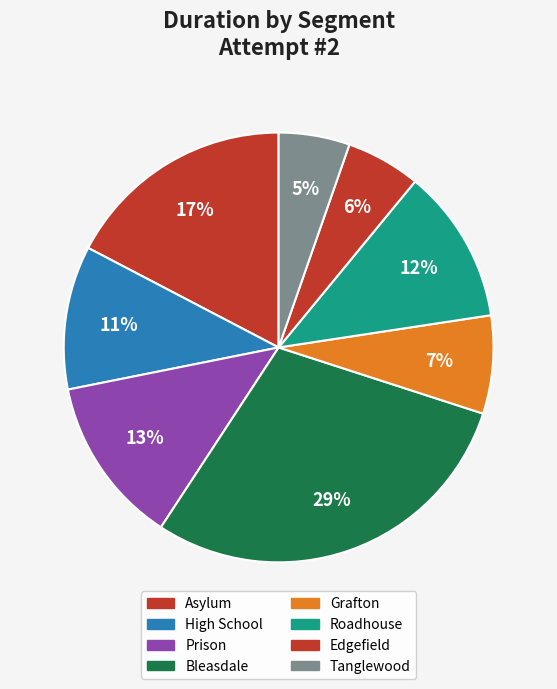

Combined, what portion of the pie is Prison and Tanglewood?

18.0%